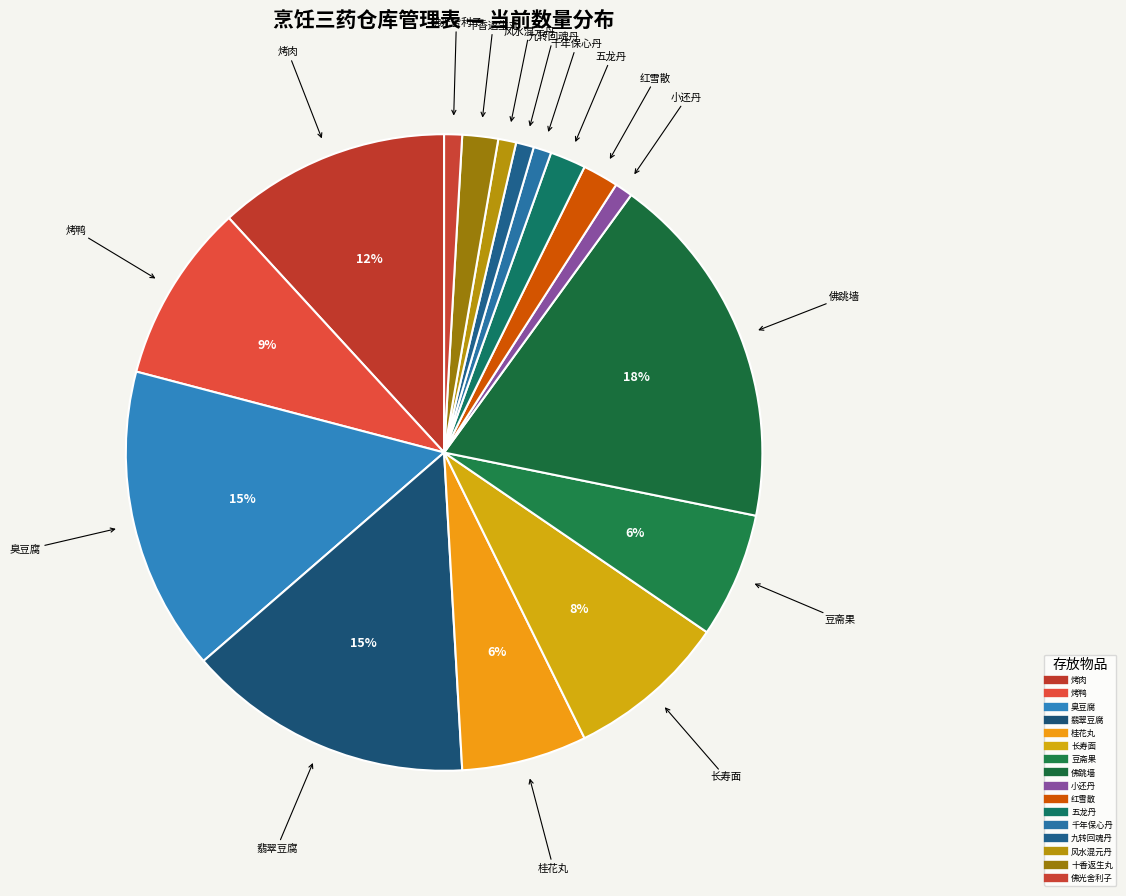

Count the number of slices in the pie.

16